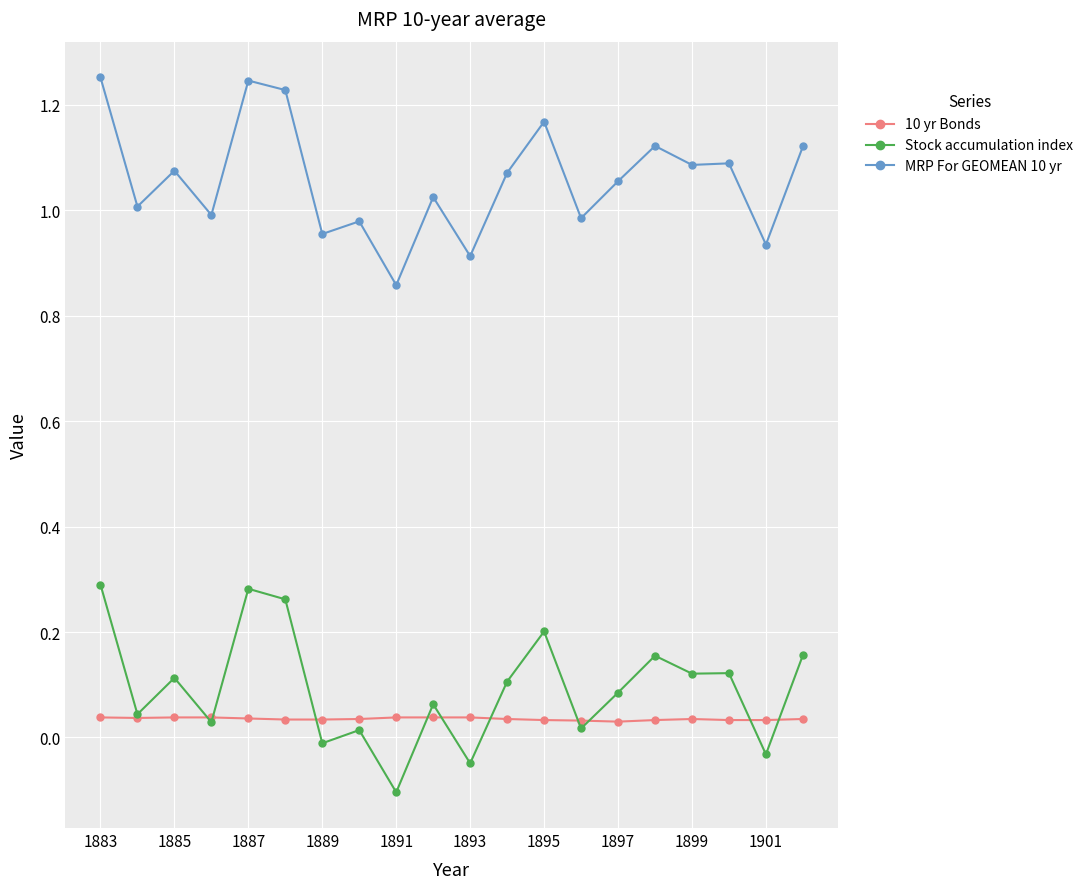

Which series has the largest total across all categories?

MRP For GEOMEAN 10 yr